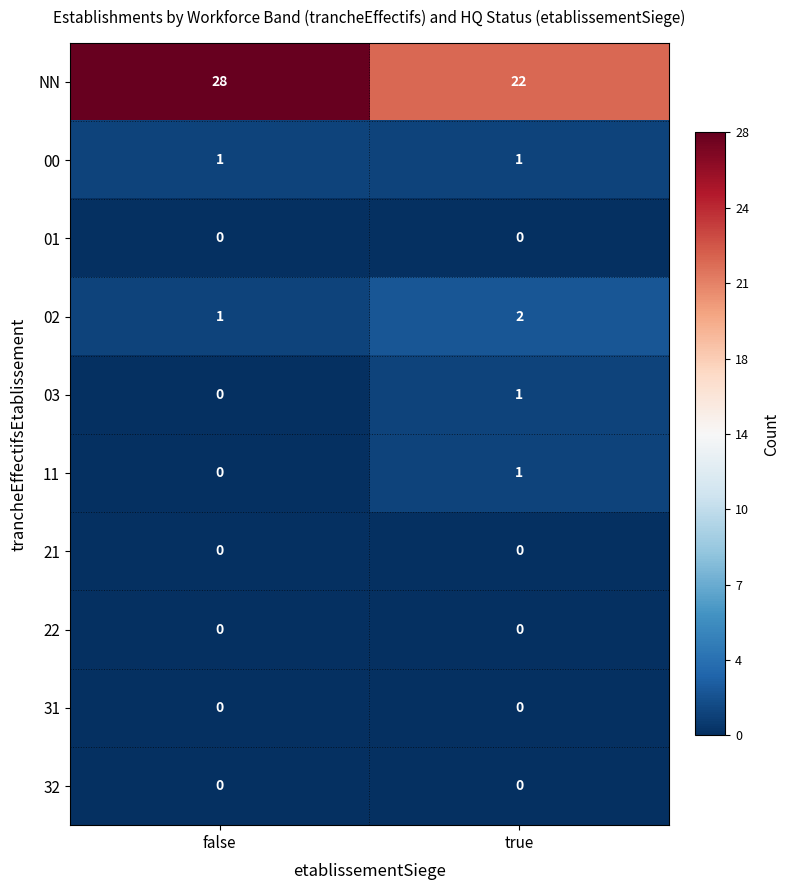

At which category does the chart reach its peak across all series?

false